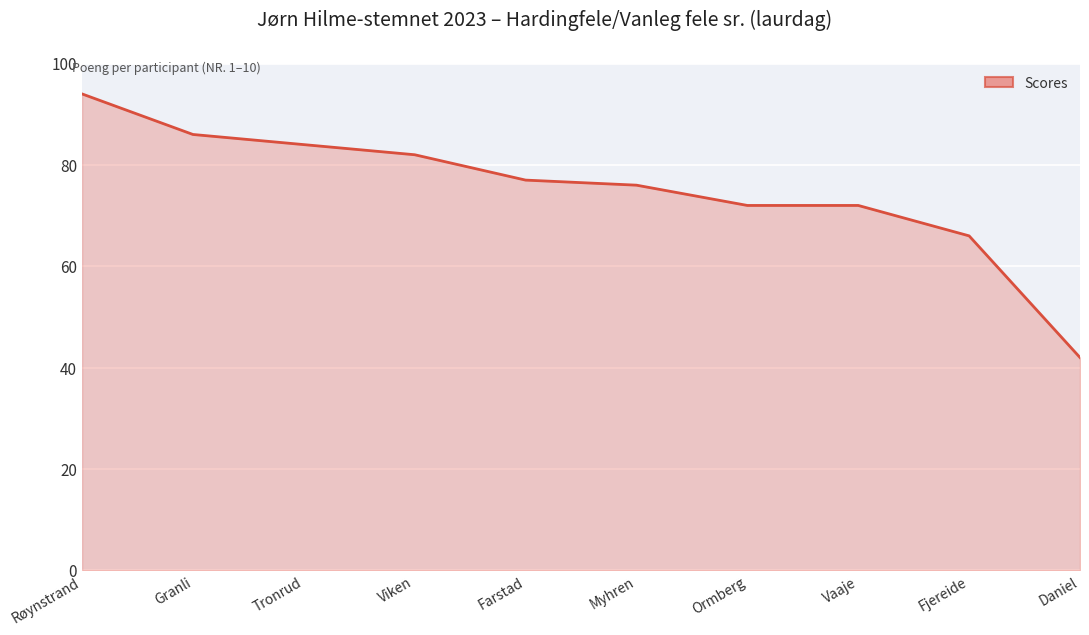

What is the ratio of the value at Tronrud to the value at Røynstrand?

0.9